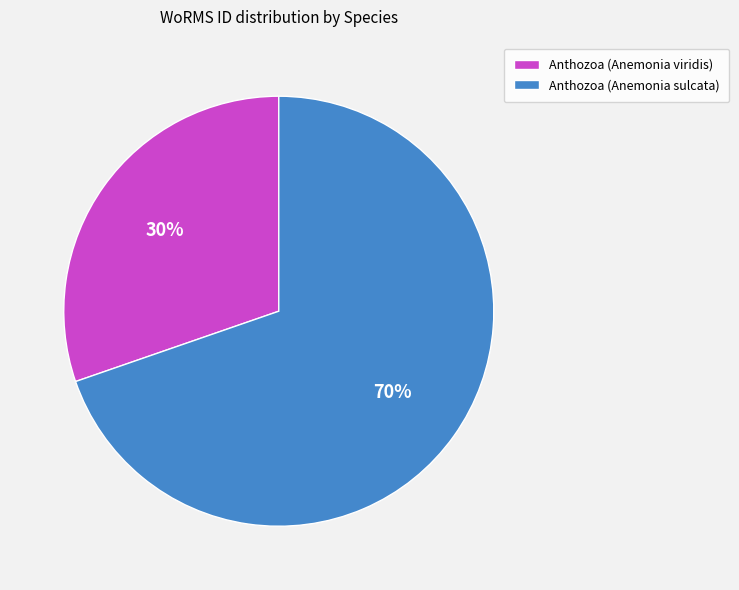

To the nearest percent, what percentage of the pie is Anthozoa (Anemonia viridis)?

30%